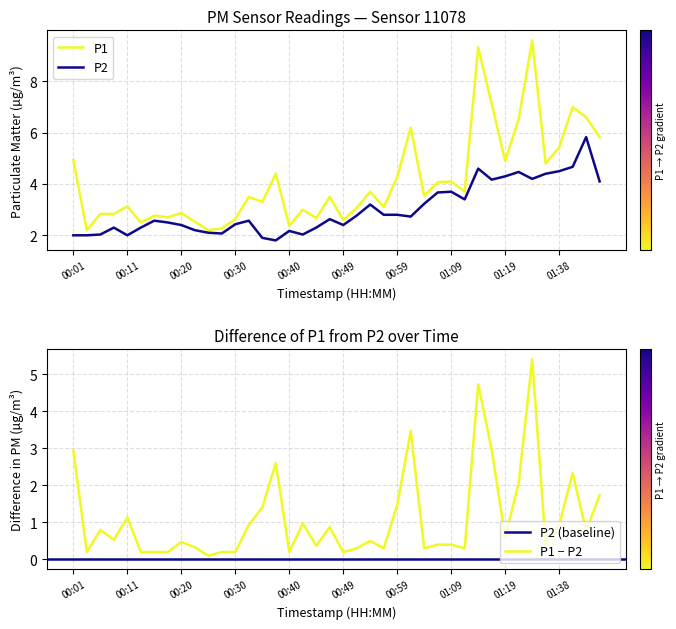

What is the value of the P2 point at the 40th from the left?

4.1